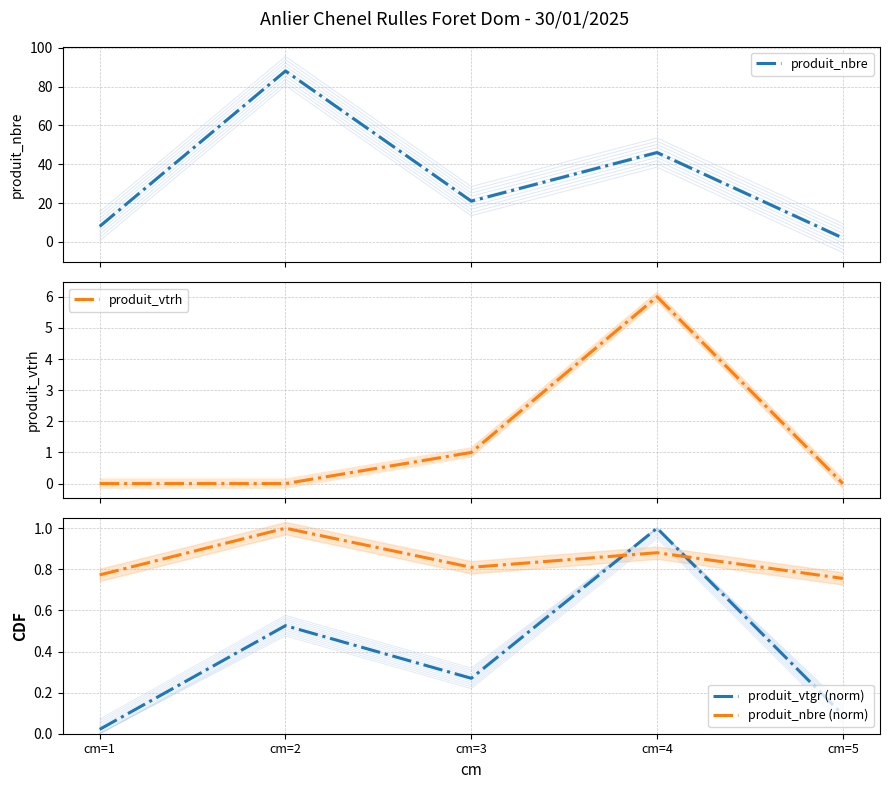

Count the number of data series in this chart.

4